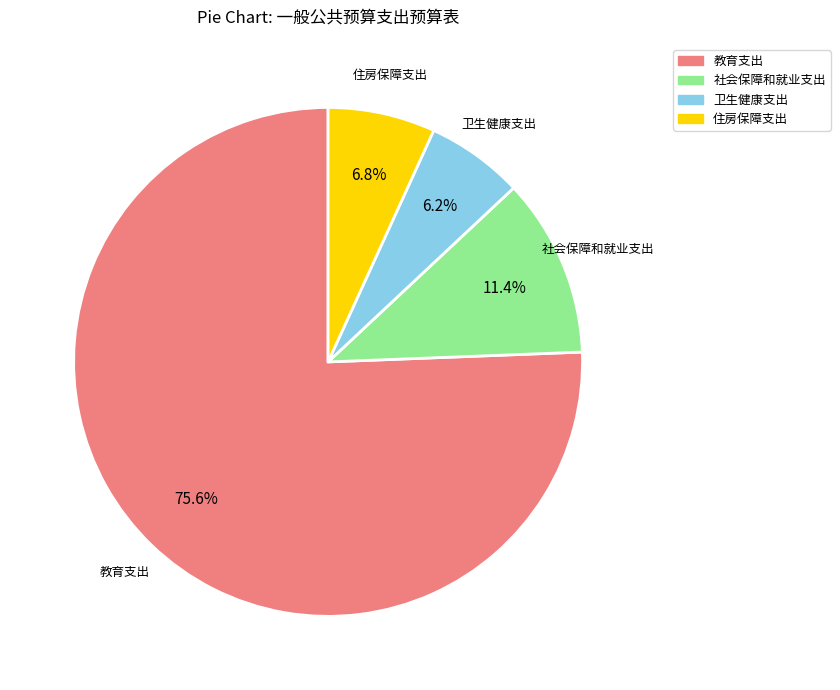

To the nearest percent, what is the difference between the 教育支出 and 住房保障支出 slice percentages?

69%